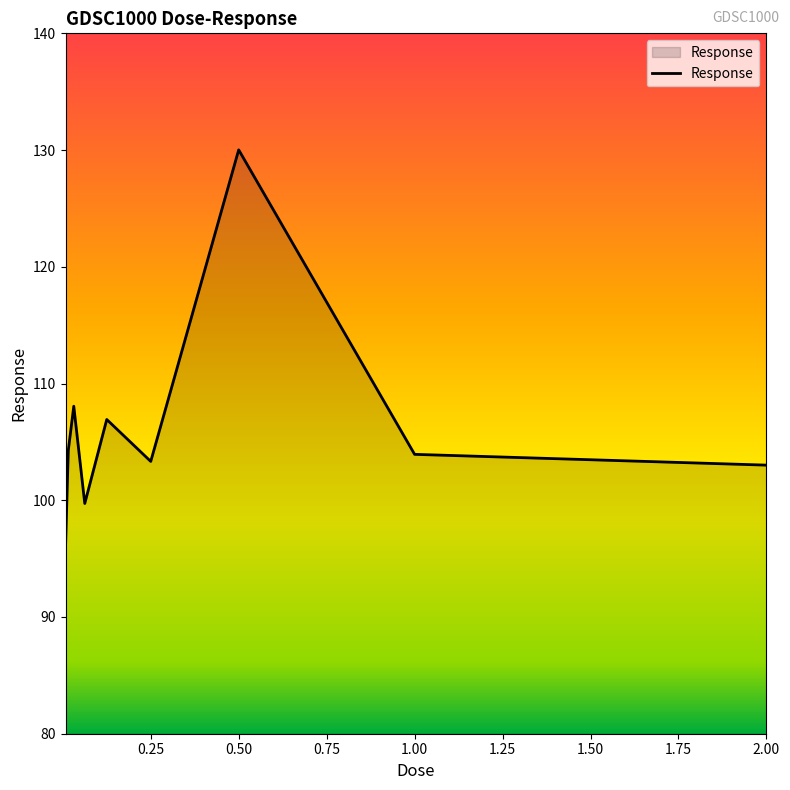

What is the difference between the maximum and second lowest values?

30.3